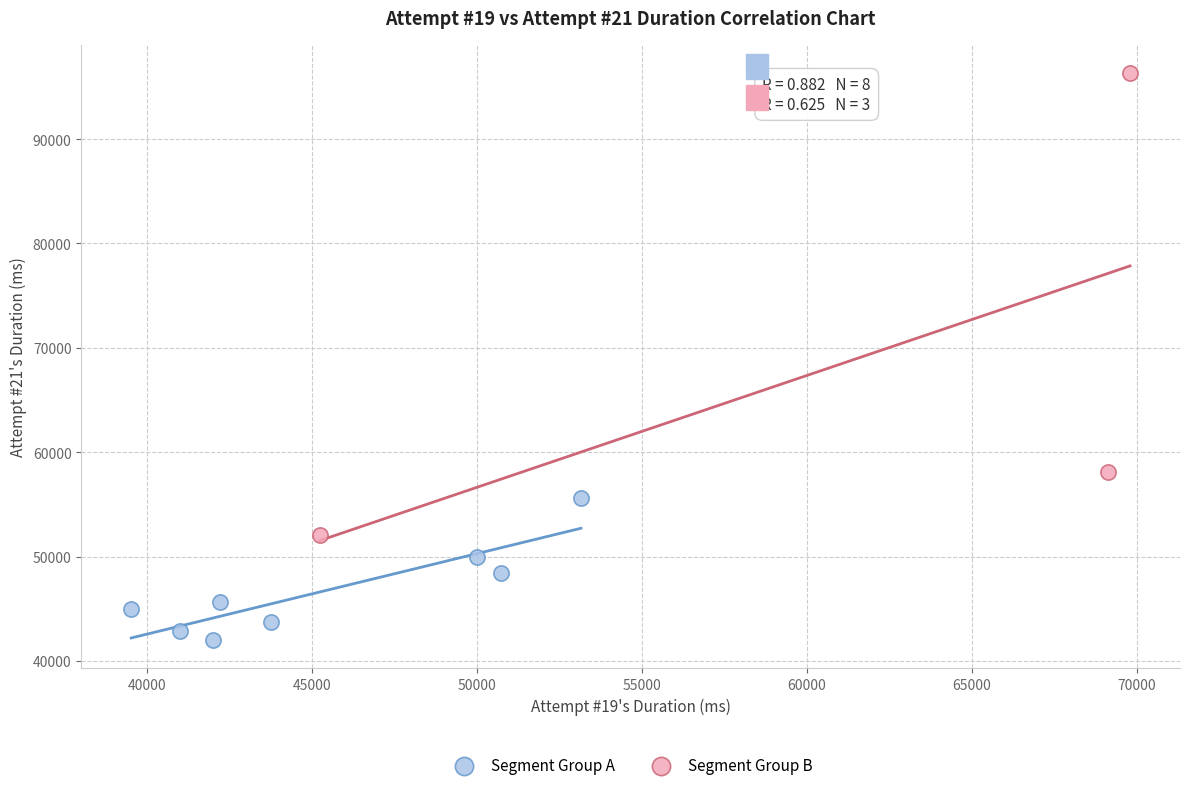

Which series has the widest spread of Y values?

Segment Group B